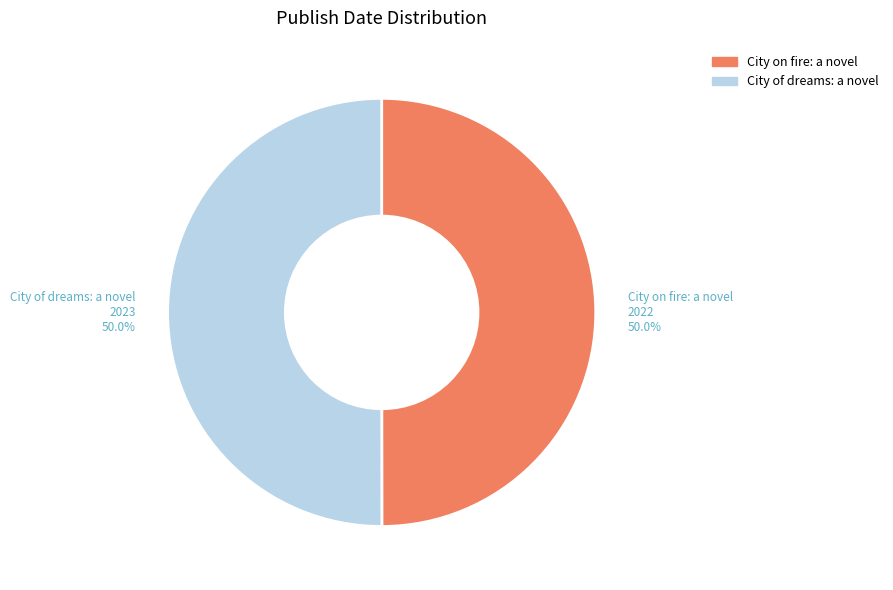

Approximately how many times larger is the value at City of dreams: a novel compared to City on fire: a novel?

1.0